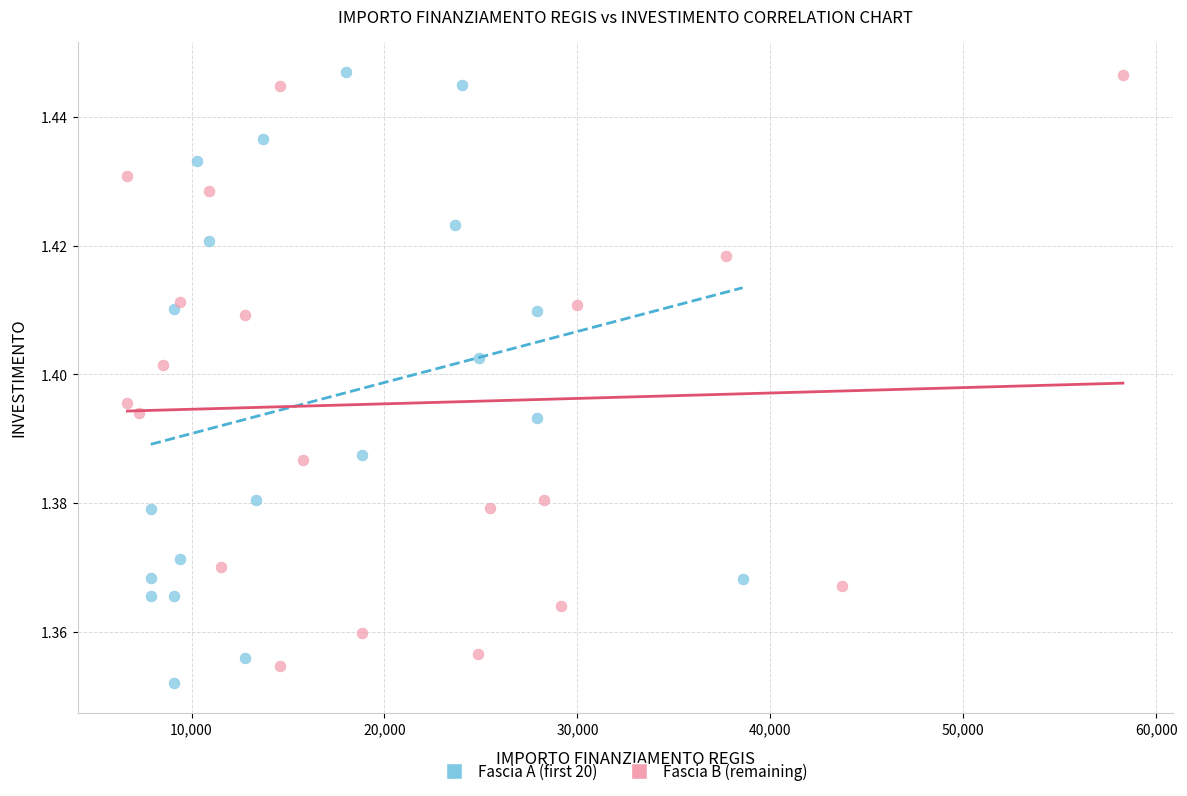

Which series contains the lowest Y value?

Fascia A (first 20)